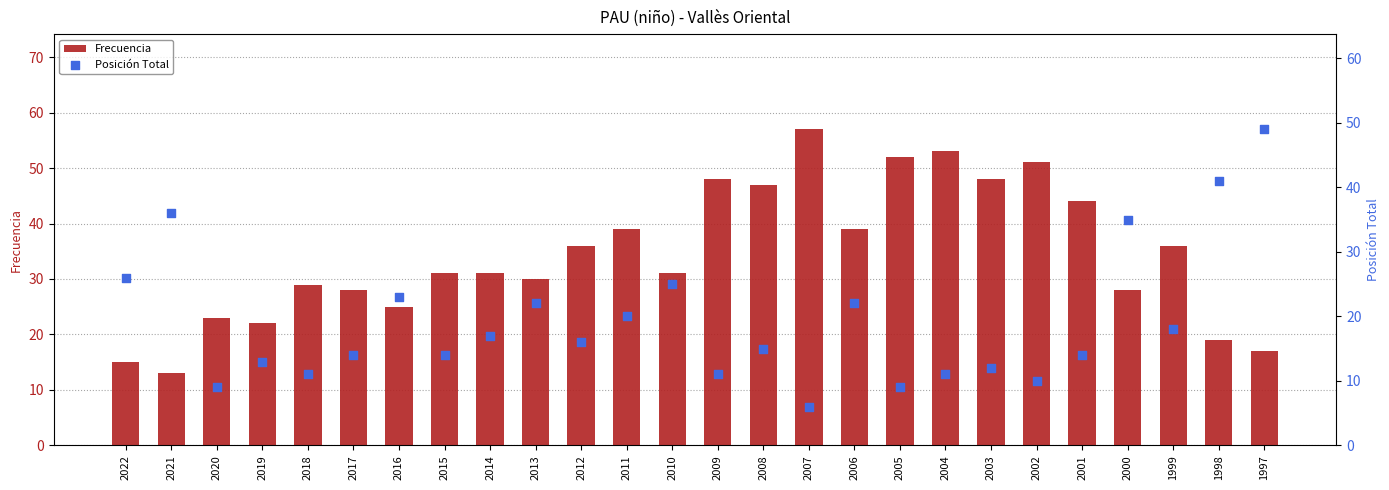

Is the value of Frecuencia at 2002 greater than the value of Posición Total at 2008?

Yes